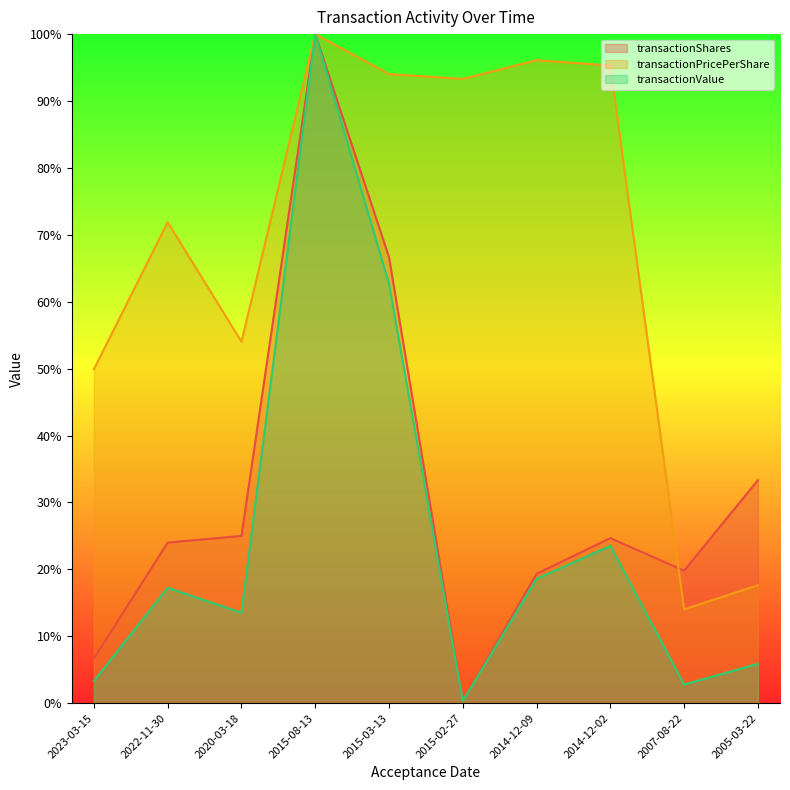

Which has a higher value, 2023-03-15 or 2015-08-13?

2015-08-13